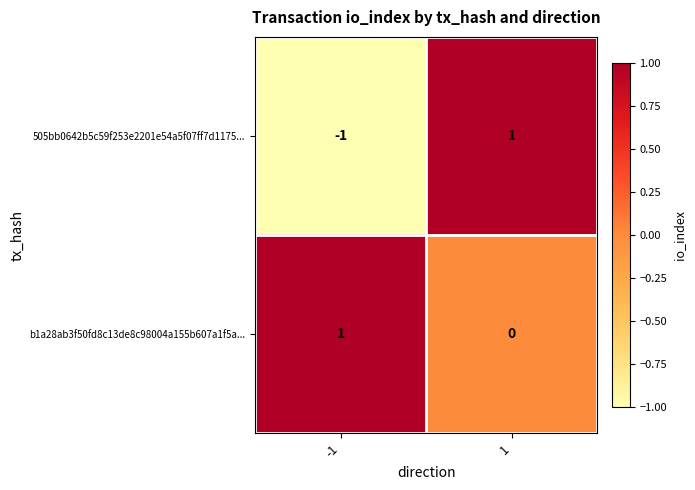

At 1, list the series in order from smallest to largest.

b1a28ab3f50fd8c13de8c98004a155b607a1f5a..., 505bb0642b5c59f253e2201e54a5f07ff7d1175...